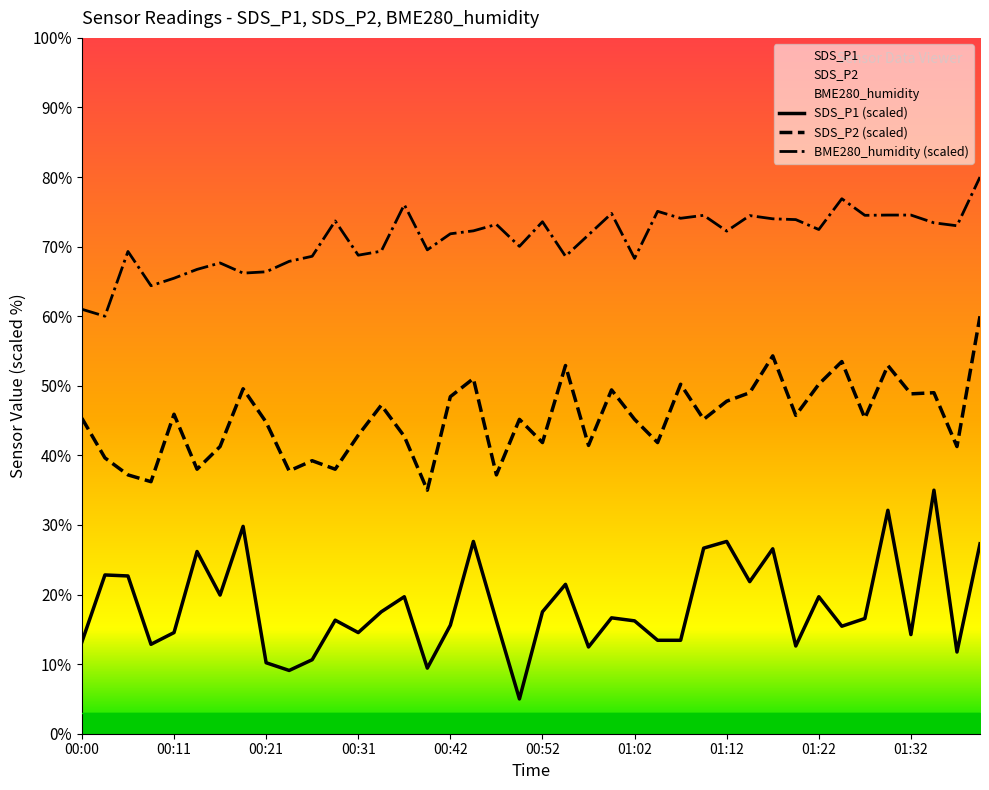

Is it true that SDS_P1 equals 22.8 at 01:07?

False